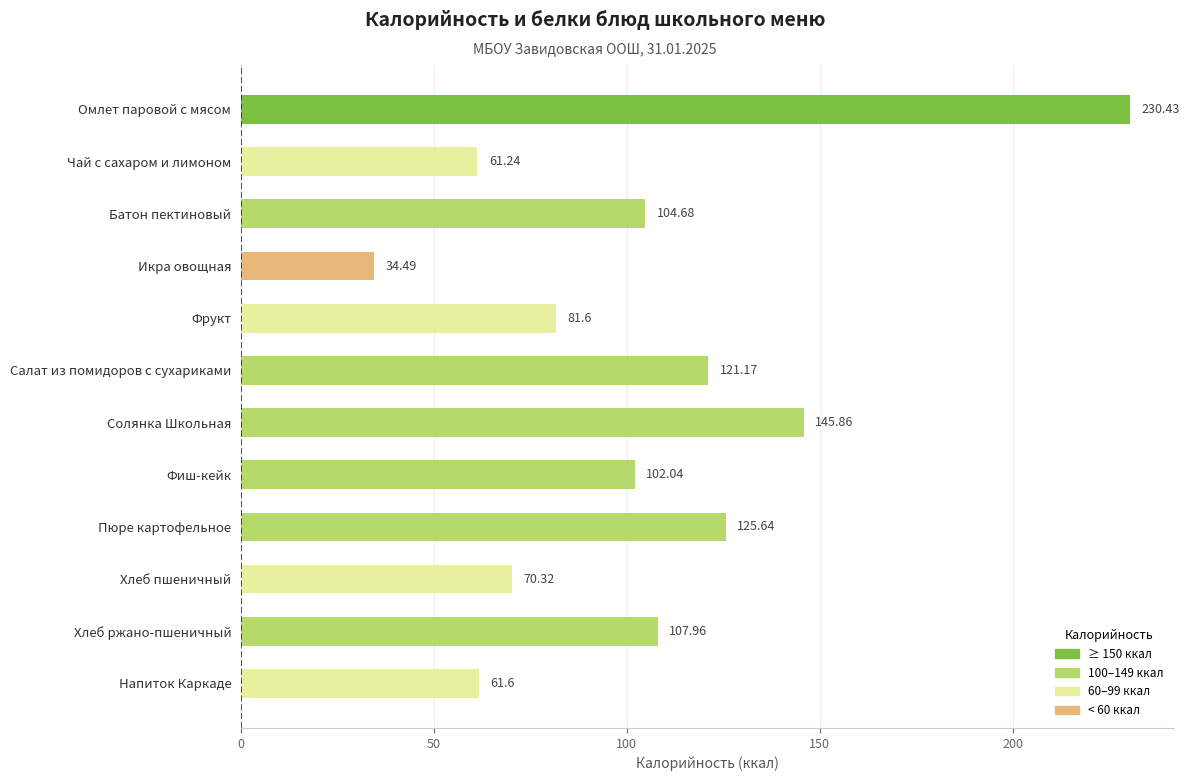

List the labels in order of value, smallest first.

Икра овощная, Чай с сахаром и лимоном, Напиток Каркаде, Хлеб пшеничный, Фрукт, Фиш-кейк, Батон пектиновый, Хлеб ржано-пшеничный, Салат из помидоров с сухариками, Пюре картофельное, Солянка Школьная, Омлет паровой с мясом